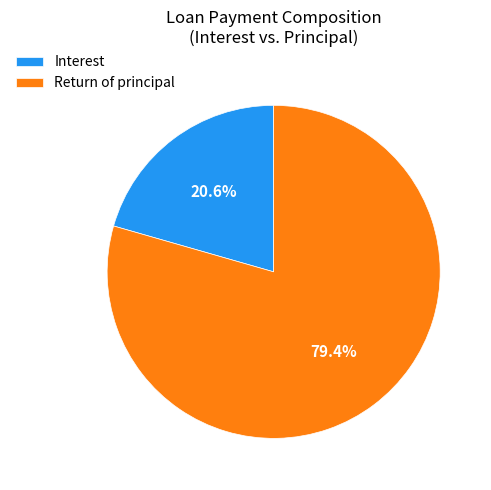

What is the smallest slice in the pie chart?

Interest